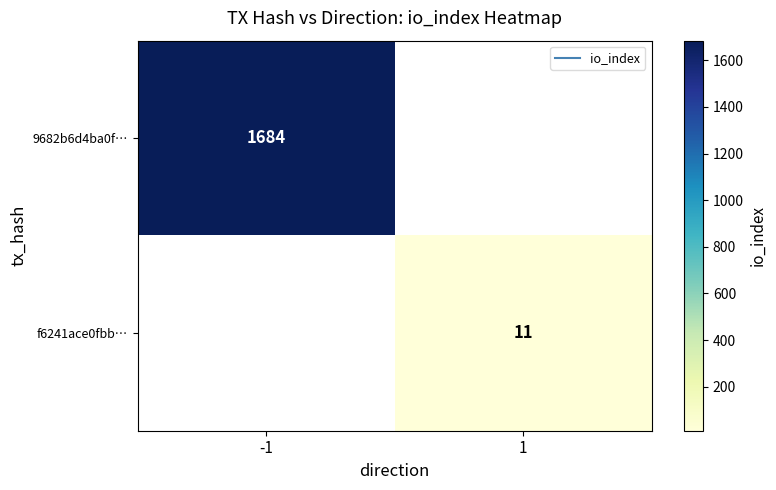

What is the smallest value displayed?

11.0